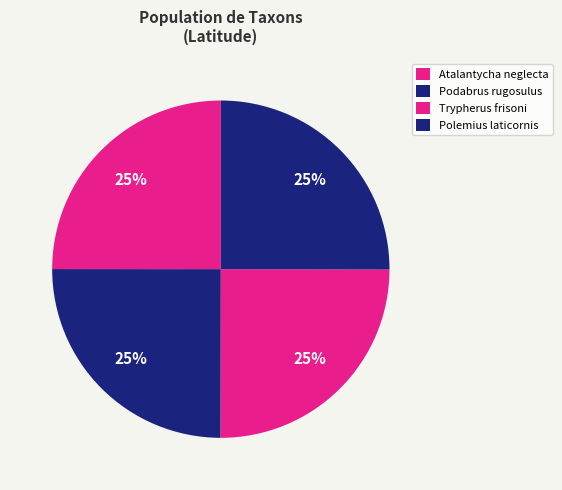

Count the number of slices in the pie.

4